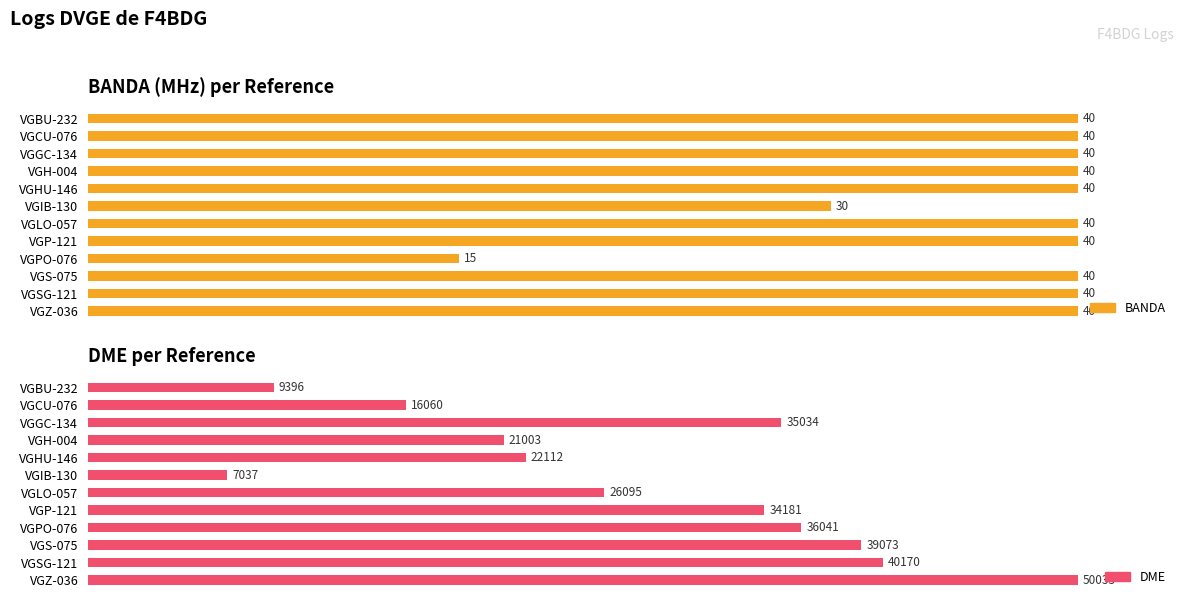

True or false: DME has a value of 12.6 at VGBU-232.

False